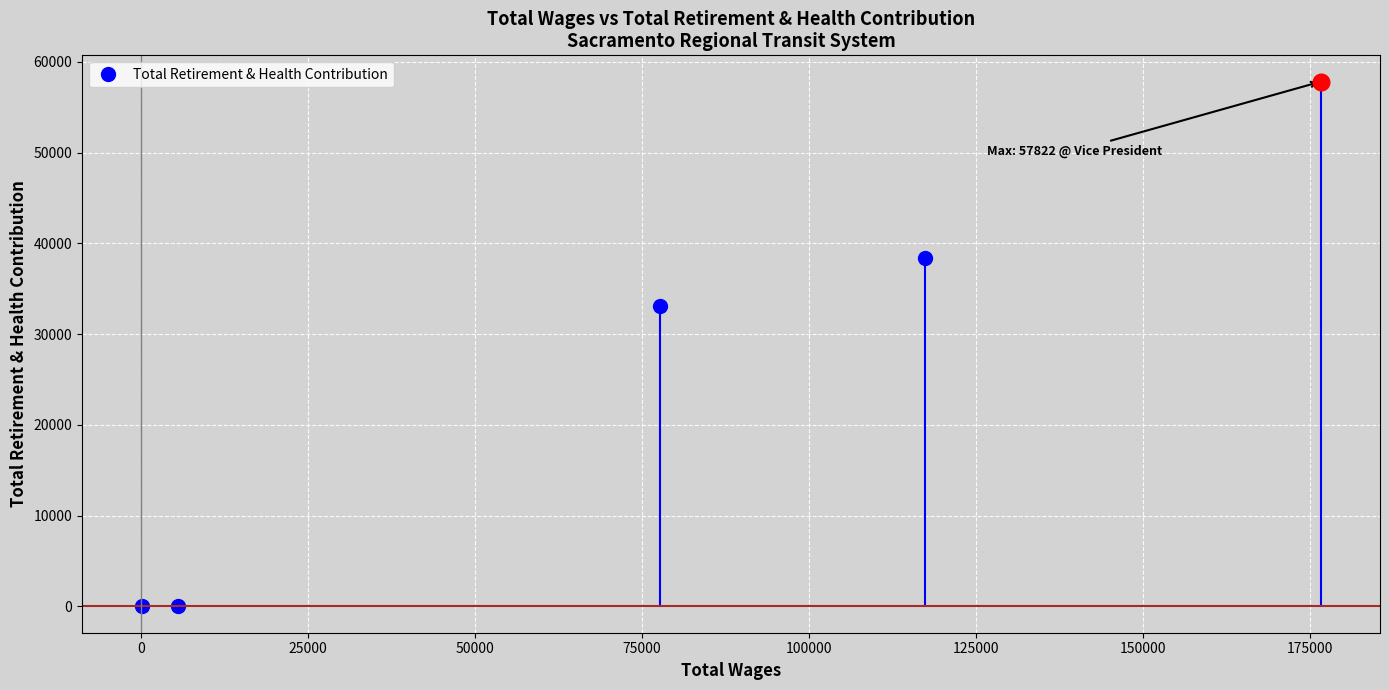

What is the greatest value displayed?

57822